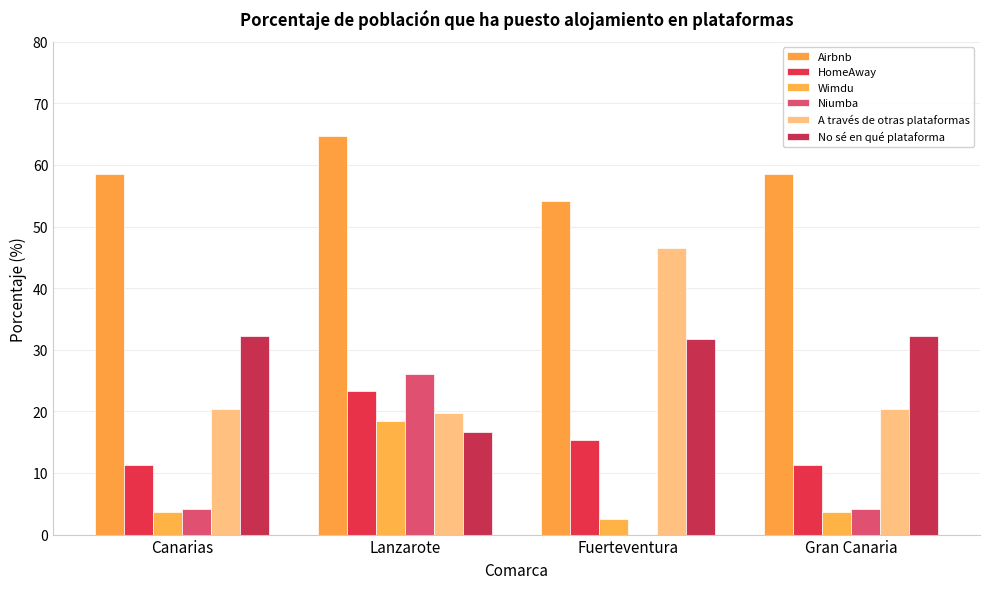

What is the spread (max minus min) of values at Gran Canaria?

55.0